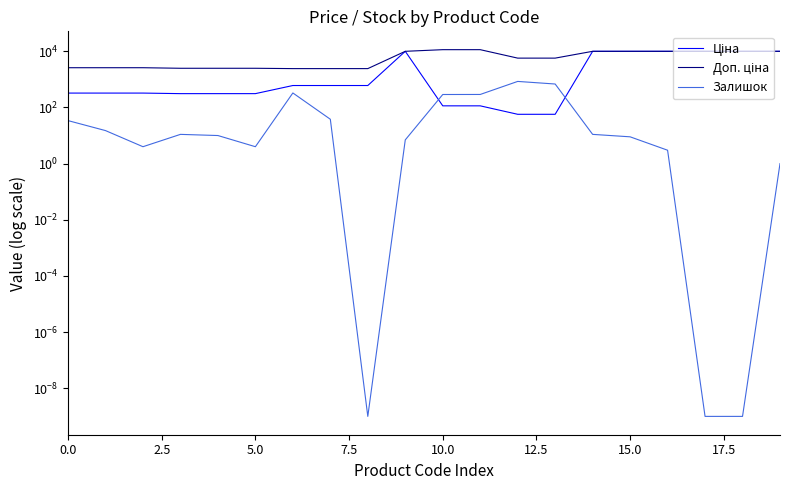

What is the value of the Доп. ціна point at the 14th from the left?

5705.0